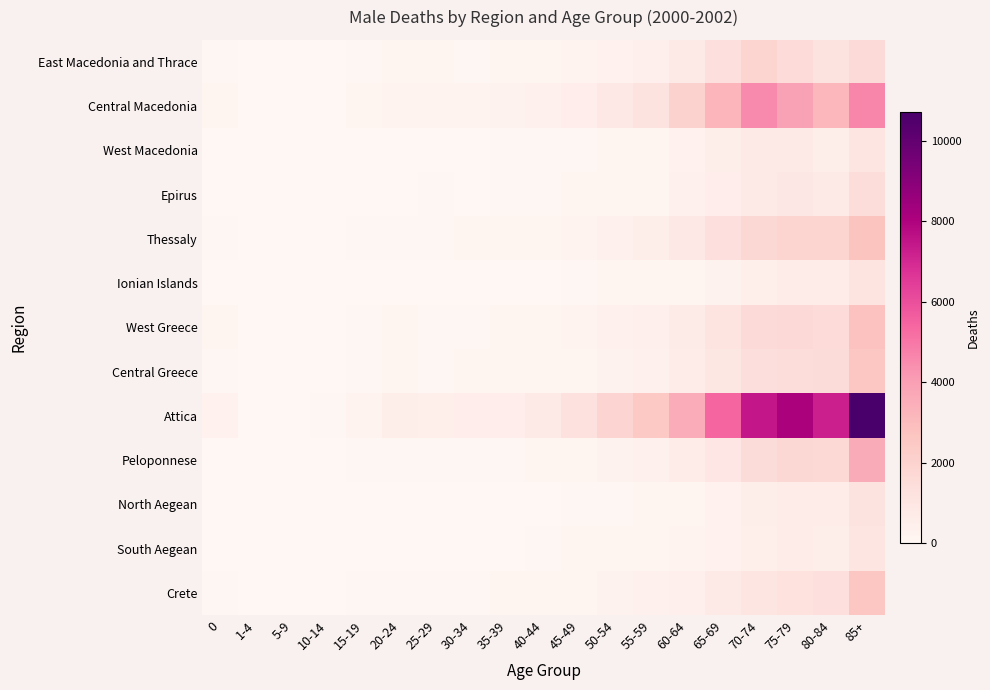

Count the number of data series in this chart.

13